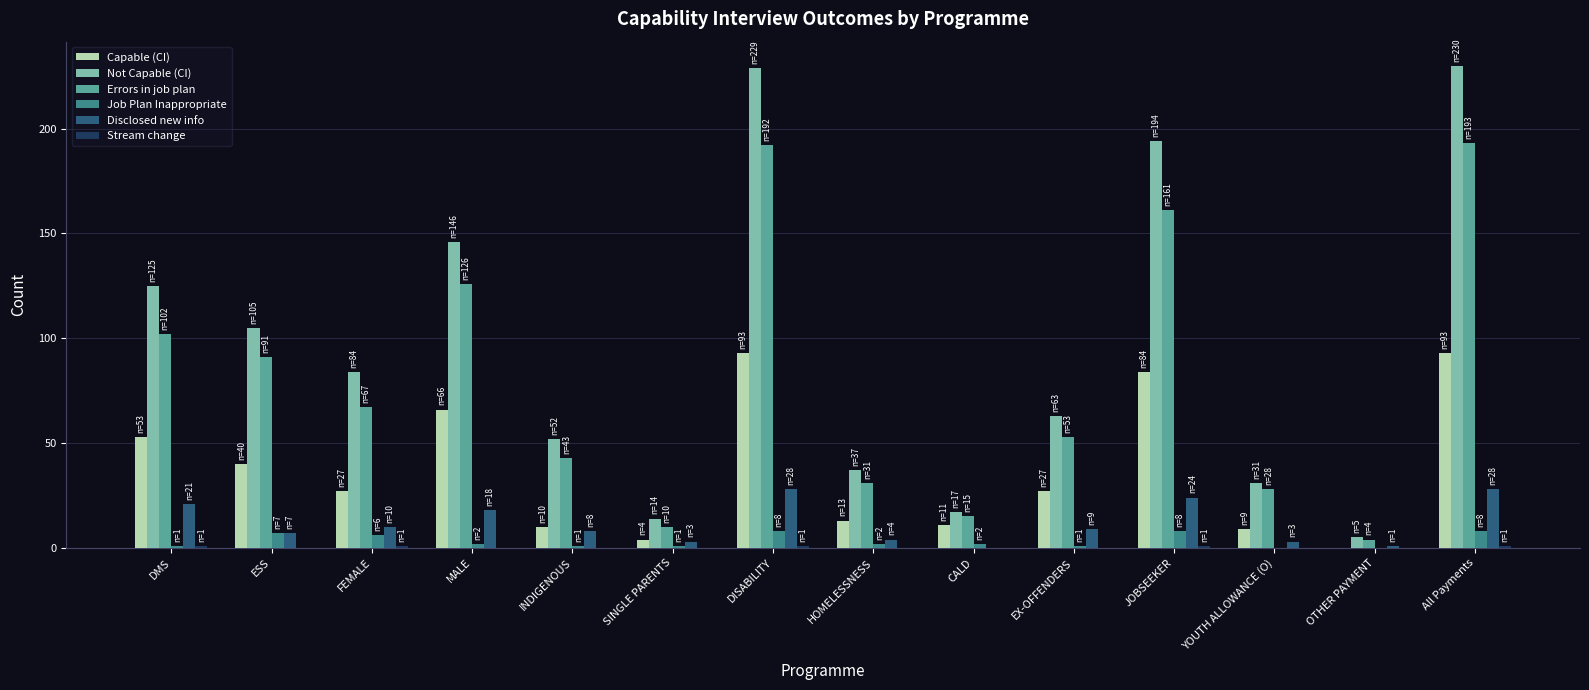

Is the value of Job Plan Inappropriate at MALE greater than the value of Not Capable (CI) at ESS?

No